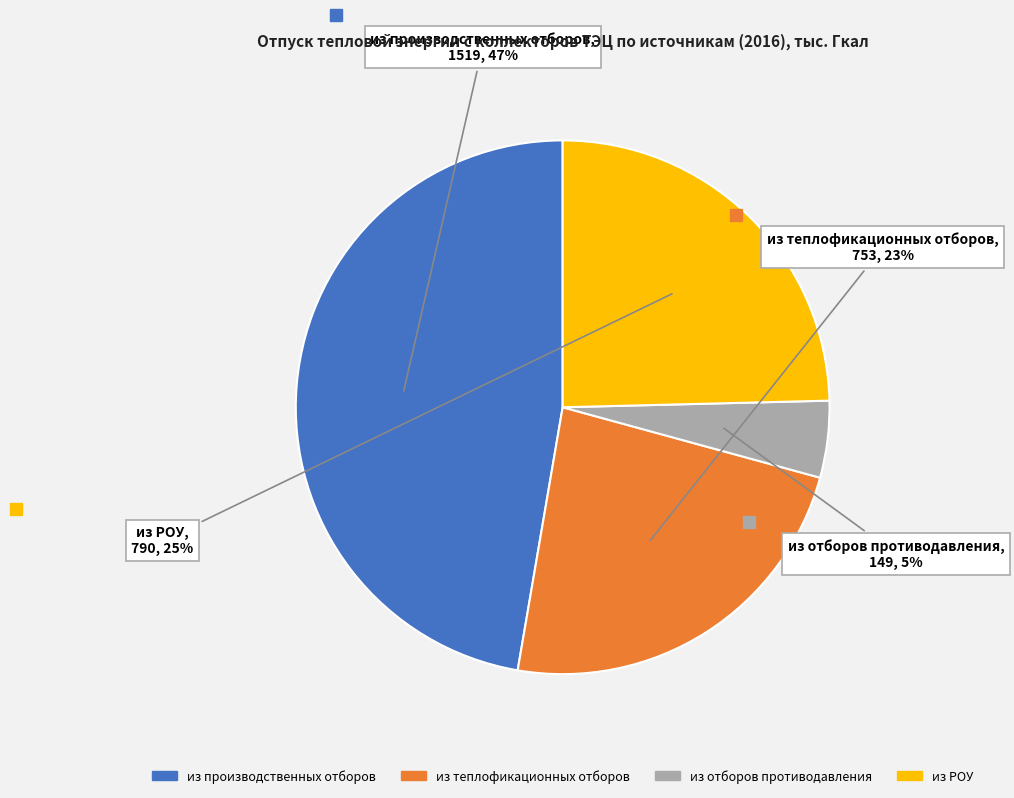

Combined, do из теплофикационных отборов and из отборов противодавления account for over 50%?

No